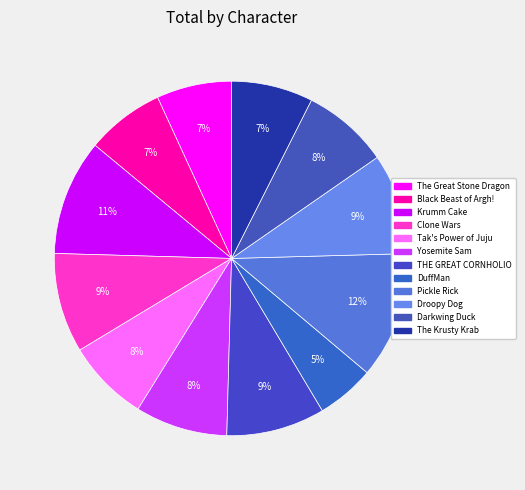

How many segments does this pie chart have?

12